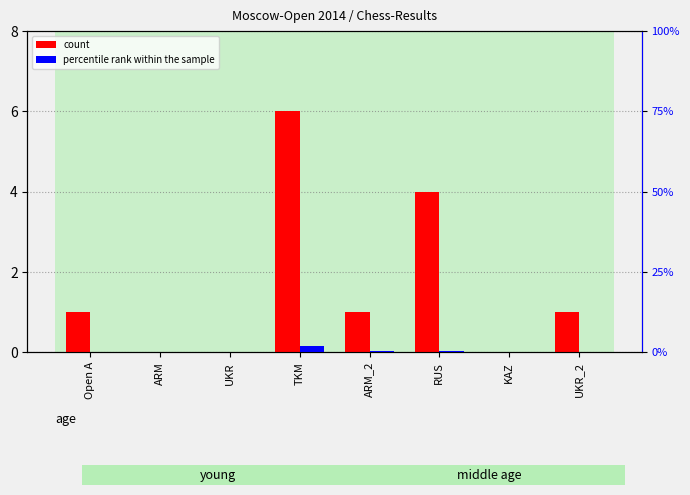

Reading right to left, transcribe all the data shown in this chart.

count: 1.0	0.0	4.0	1.0	6.0	0.0	0.0	1.0
percentile rank within the sample: 0.2	0.1	0.5	0.3	2.0	0.1	0.1	0.1